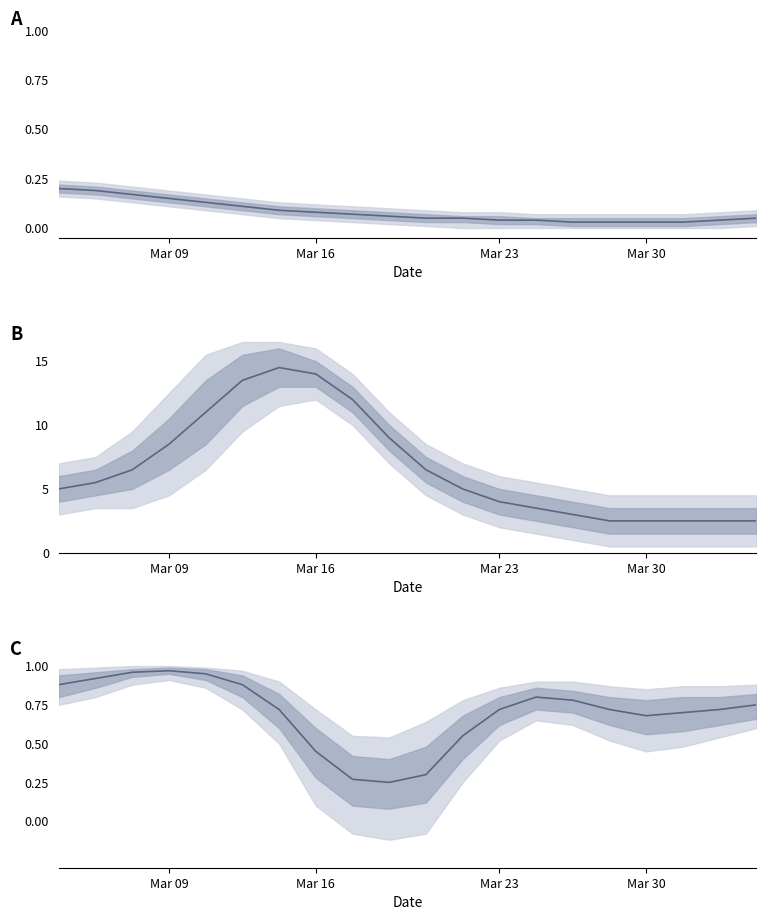

What value does the data have at 5?

0.9